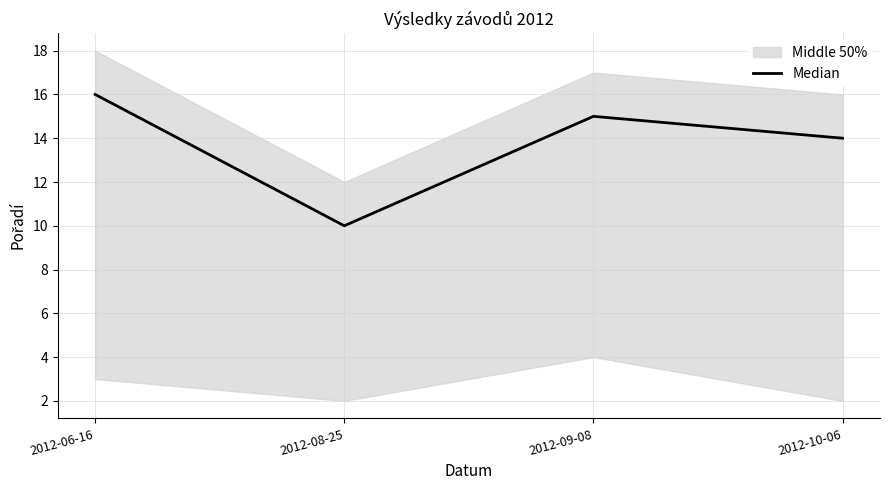

What is the sum of the values at 2012-10-06 and 2012-08-25?

24